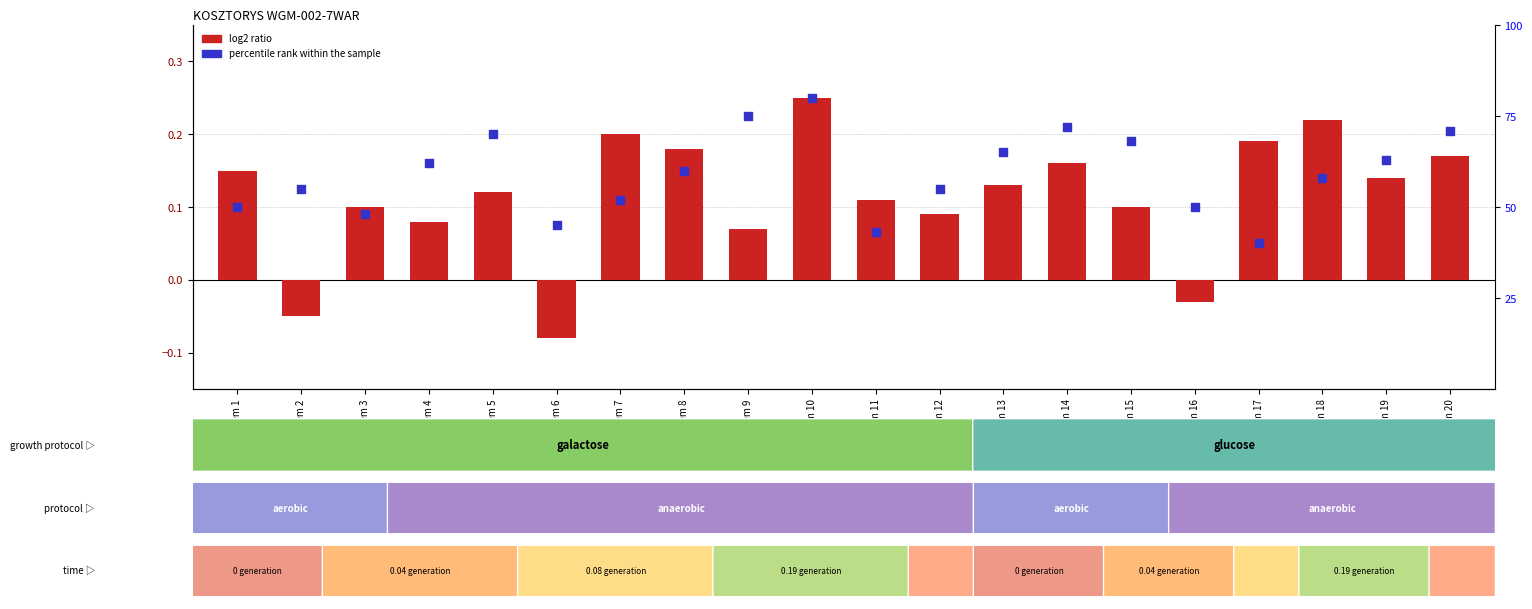

What are all the series names shown in the legend?

log2 ratio, percentile rank within the sample